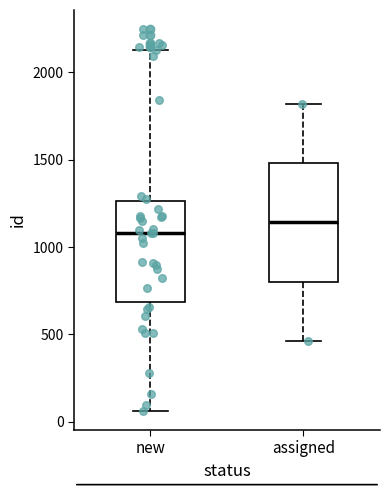

Reading left to right, read every box against the y-axis: the position of its median line, the range the box covers, and the ends of its whiskers. The values are not printed on the chart, so give them approximately, as read against the axis.

new: median 1100, box 700 to 1250, whiskers 50 to 2100
assigned: median 1150, box 800 to 1500, whiskers 450 to 1800